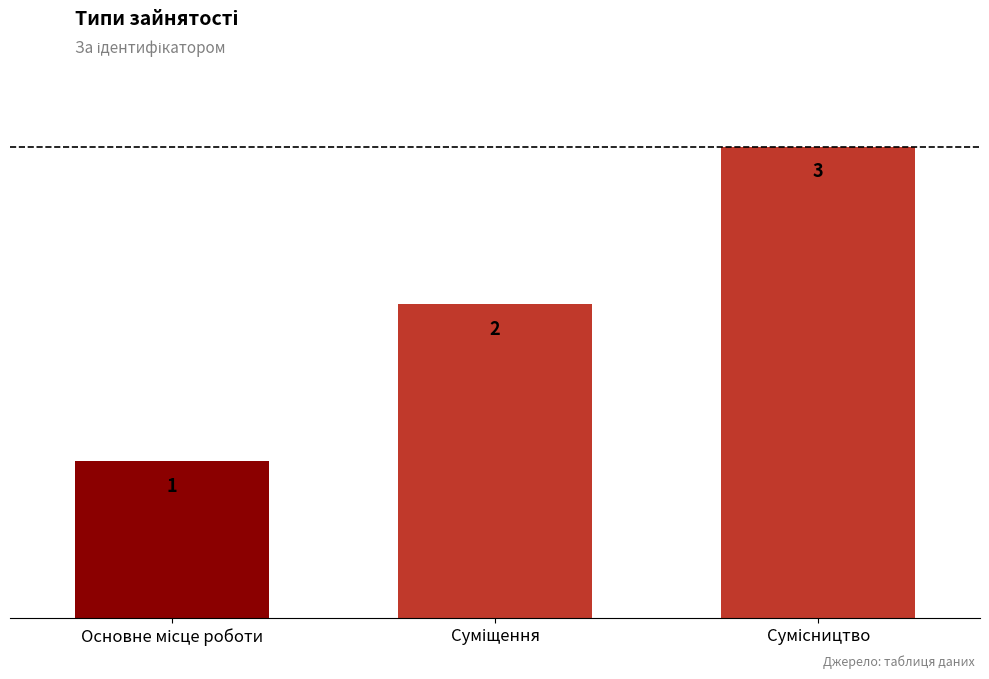

Reading right to left, what are all the values shown in this chart?

3	2	1